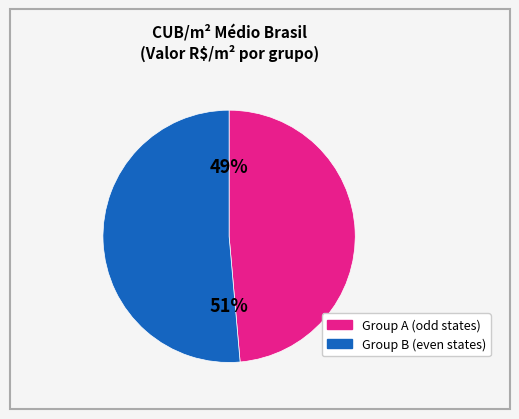

Does any single category account for the majority?

Yes